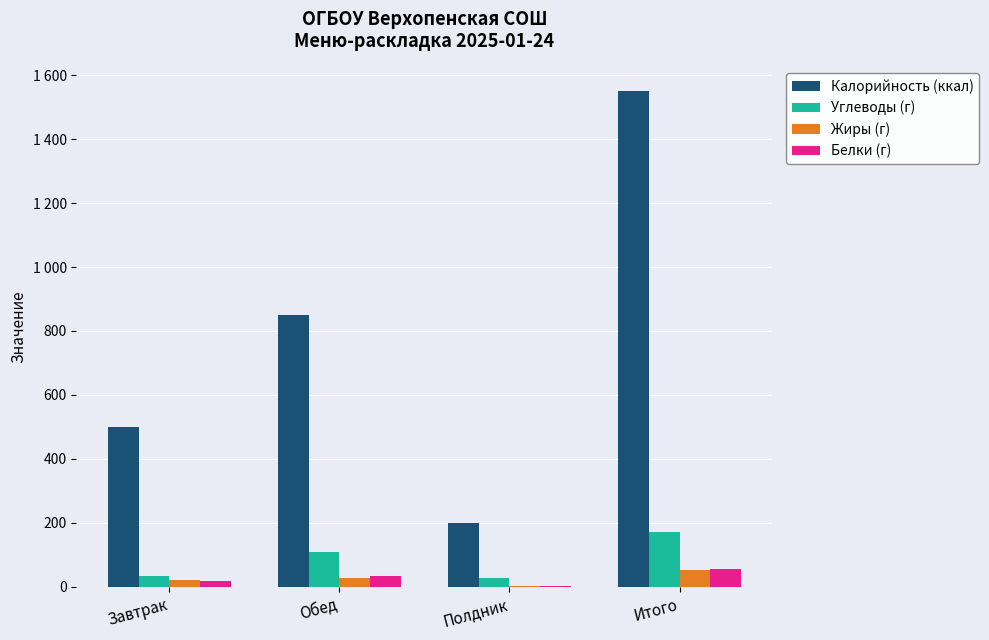

The value of Жиры (г) at Обед is 28. True or false?

True